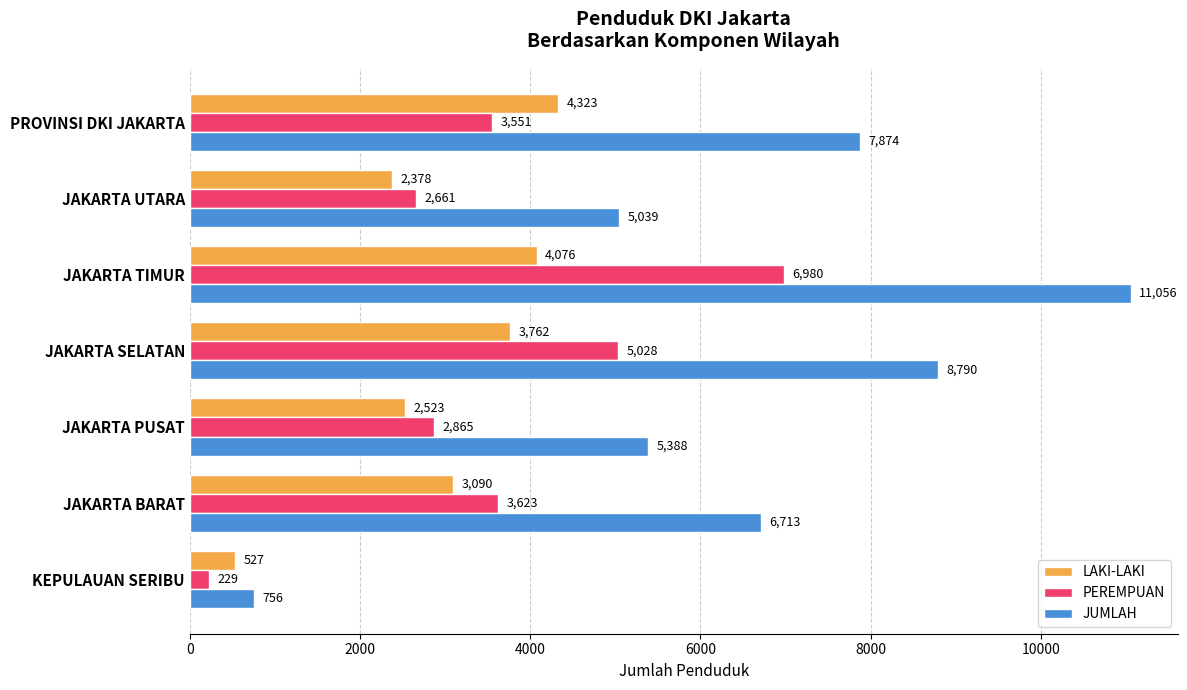

What is the difference between the maximum and second lowest values in the PEREMPUAN series?

4319